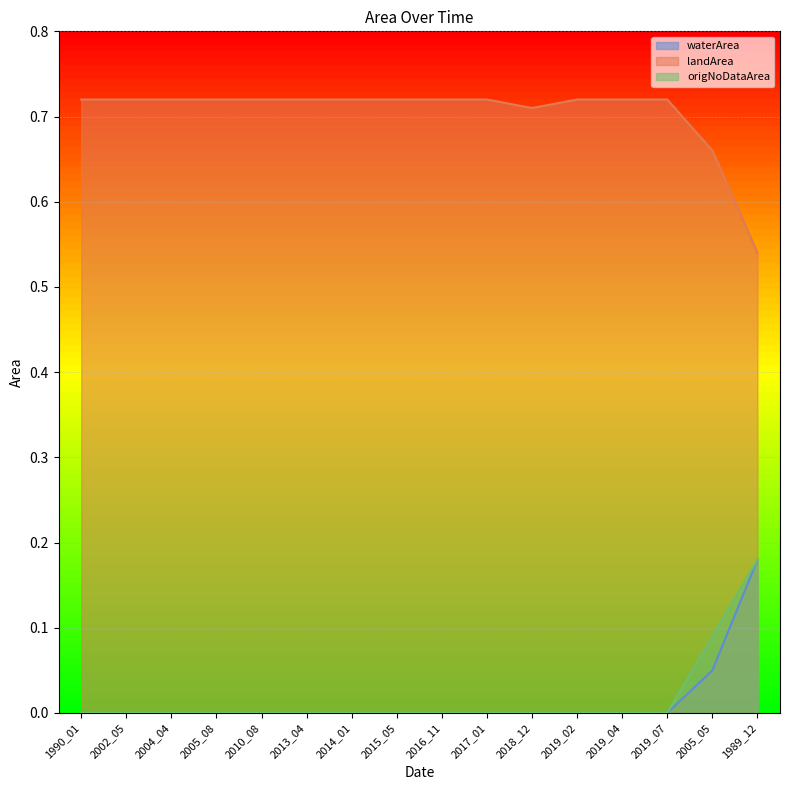

What is the sum of all landArea values?

11.3